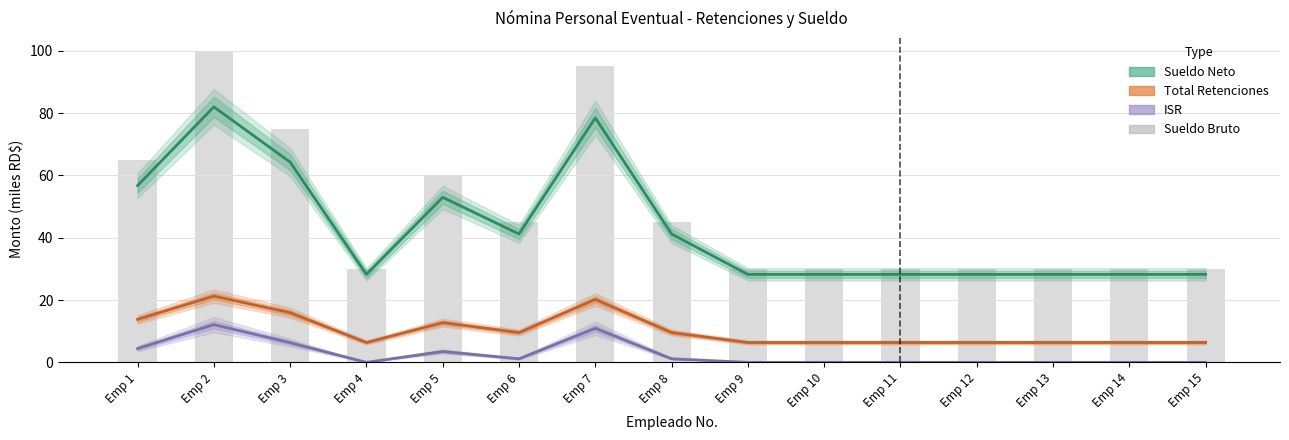

Rank the series by their maximum value, from lowest to highest.

ISR (miles RD$), Total Retenciones (miles RD$), Sueldo Neto (miles RD$), Sueldo Bruto (miles RD$)